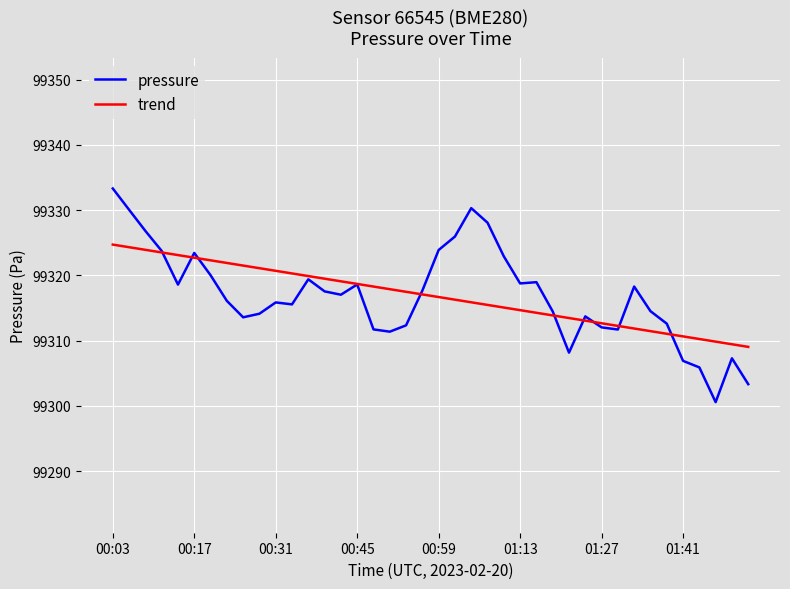

List the series in order of their peak value, lowest first.

trend, pressure